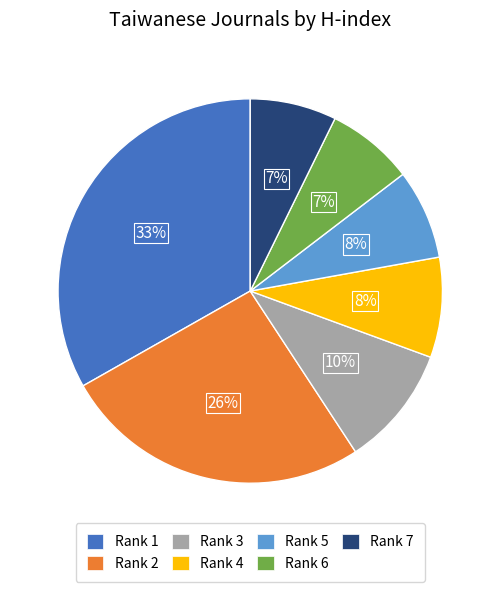

Is there a majority slice in this chart?

No